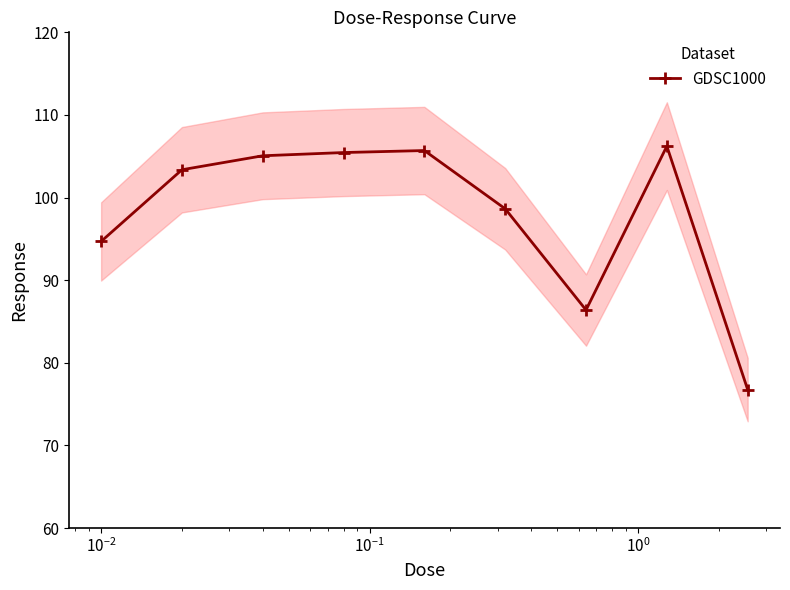

What is the sum of all values?

882.3